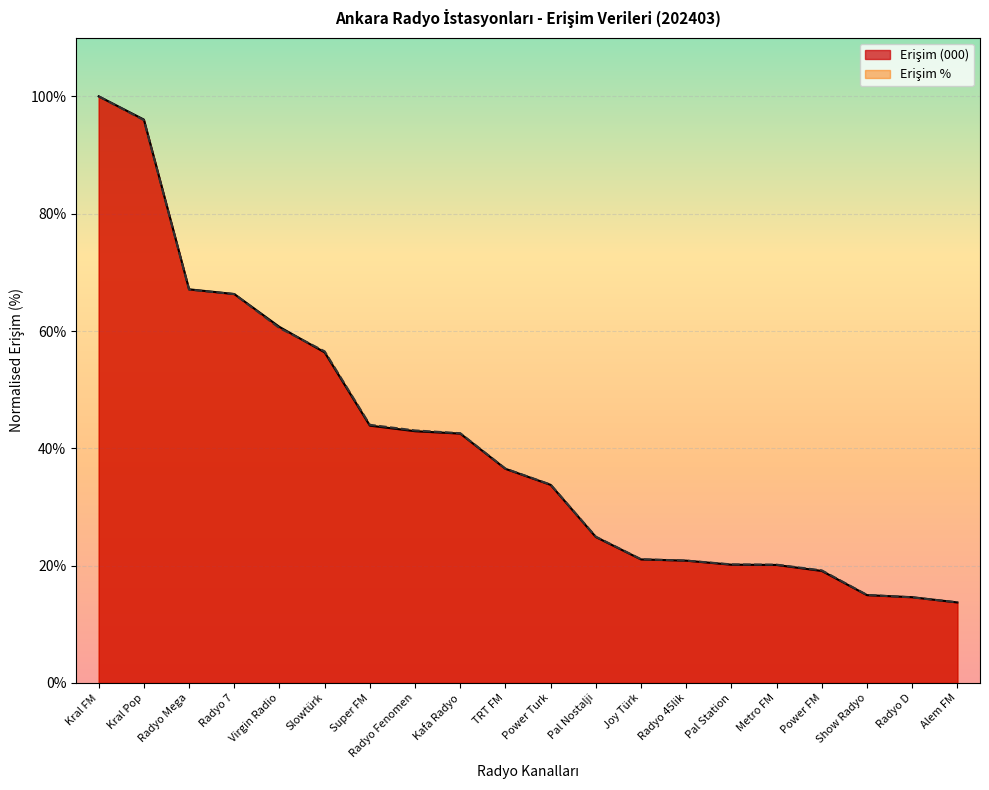

What is the approximate value of Erişim (000) at TRT FM?

36.5